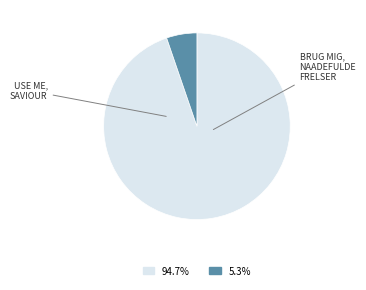

Does any single category account for the majority?

Yes